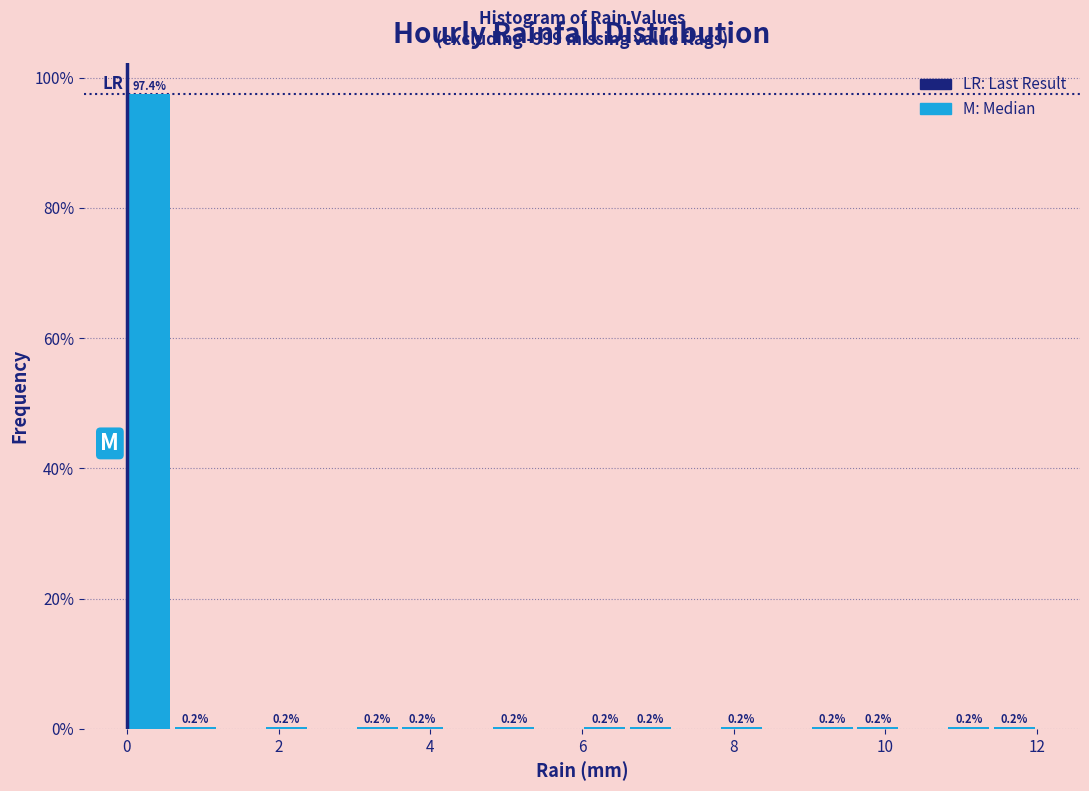

Read against the x-axis, roughly where is the centre of the tallest bar?

0.4